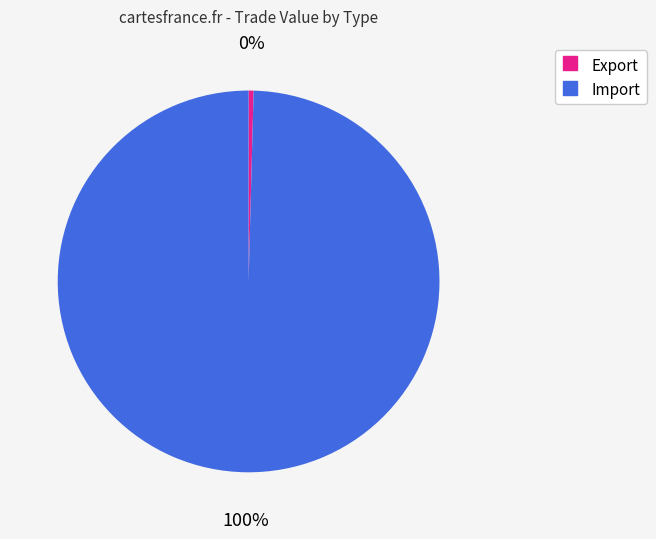

Does any single category account for the majority?

Yes